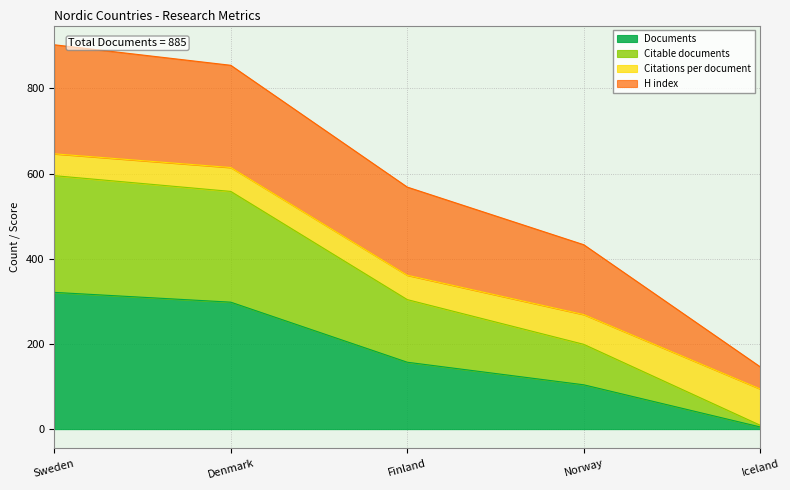

What is the total value across all series at Finland?

568.2